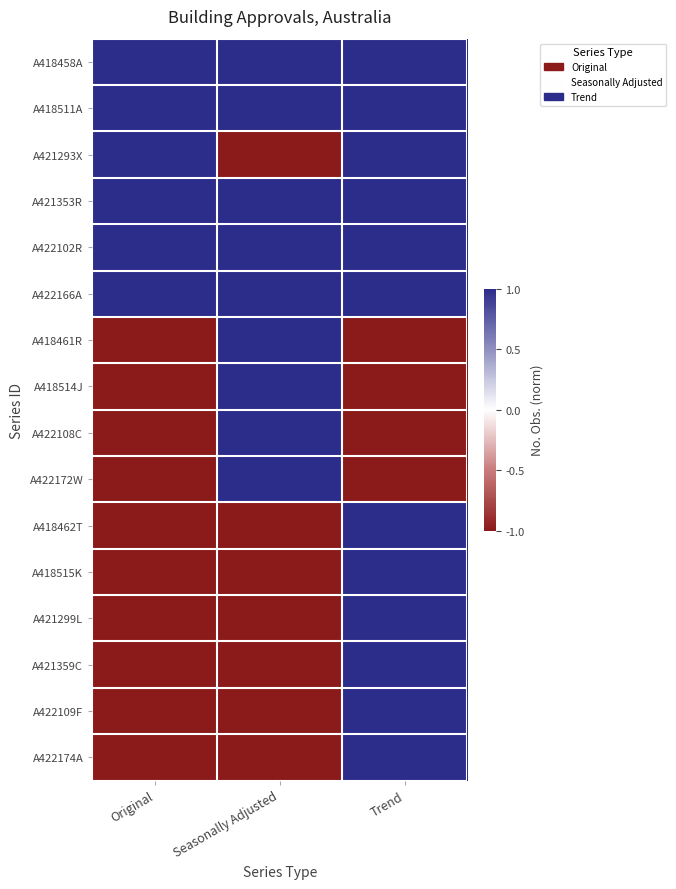

Reading left to right, list all the values displayed in this chart.

A418458A: Original=1	Seasonally Adjusted=1	Trend=1
A418511A: Original=1	Seasonally Adjusted=1	Trend=1
A421293X: Original=1	Seasonally Adjusted=-1	Trend=1
A421353R: Original=1	Seasonally Adjusted=1	Trend=1
A422102R: Original=1	Seasonally Adjusted=1	Trend=1
A422166A: Original=1	Seasonally Adjusted=1	Trend=1
A418461R: Original=-1	Seasonally Adjusted=1	Trend=-1
A418514J: Original=-1	Seasonally Adjusted=1	Trend=-1
A422108C: Original=-1	Seasonally Adjusted=1	Trend=-1
A422172W: Original=-1	Seasonally Adjusted=1	Trend=-1
A418462T: Original=-1	Seasonally Adjusted=-1	Trend=1
A418515K: Original=-1	Seasonally Adjusted=-1	Trend=1
A421299L: Original=-1	Seasonally Adjusted=-1	Trend=1
A421359C: Original=-1	Seasonally Adjusted=-1	Trend=1
A422109F: Original=-1	Seasonally Adjusted=-1	Trend=1
A422174A: Original=-1	Seasonally Adjusted=-1	Trend=1